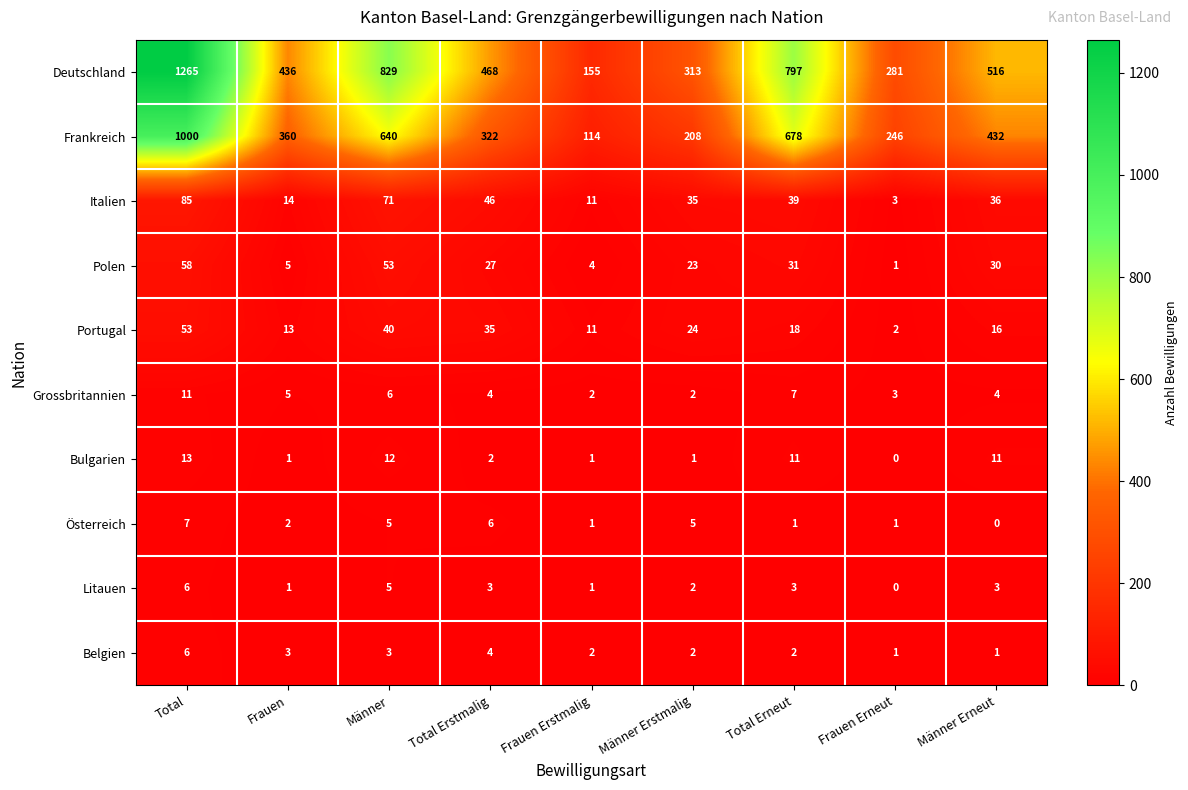

What is the average value of the Polen series?

26